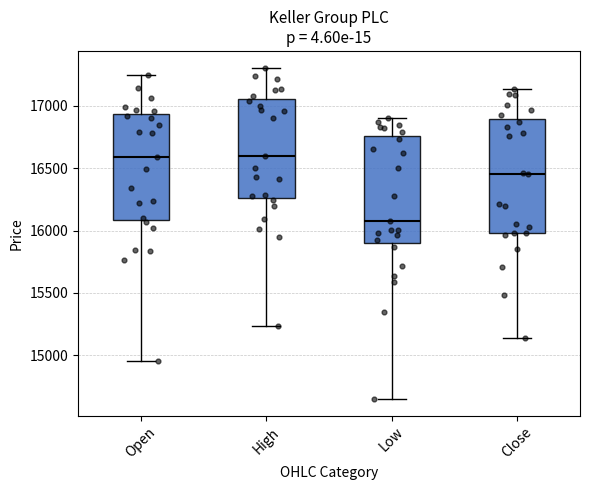

Which box is the tallest, from its lower edge to its upper edge?

Close